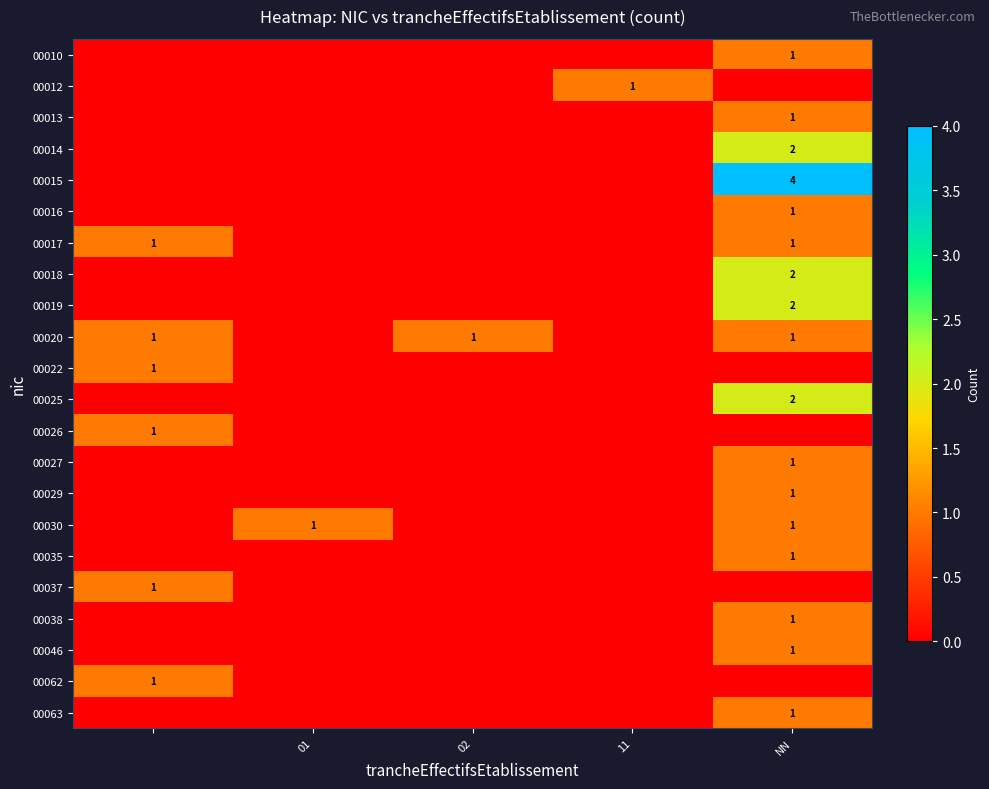

Is it true that 00019 equals 1 at NN?

False